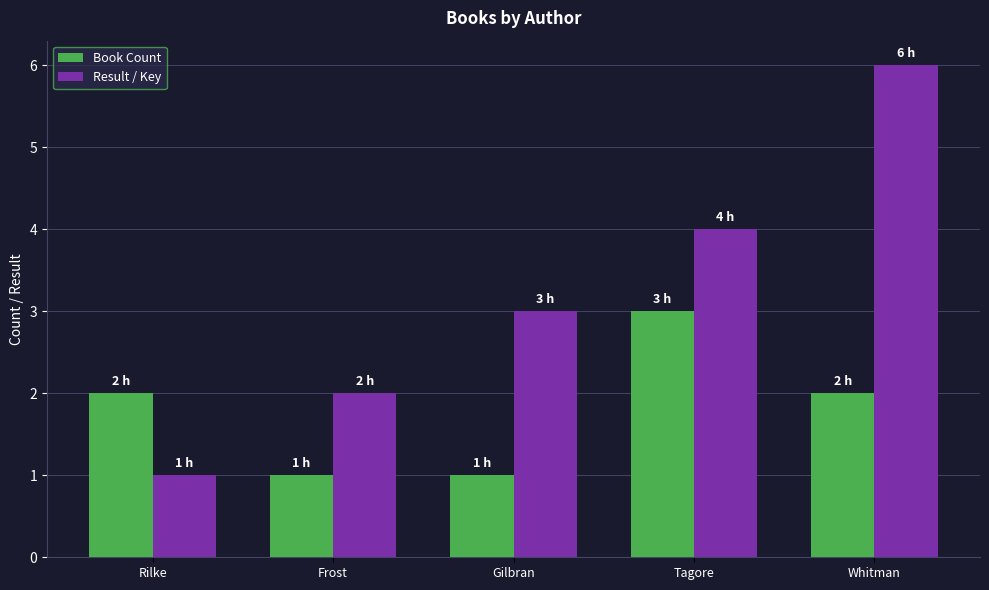

Rank the series by their maximum value, from highest to lowest.

Result / Key, Book Count